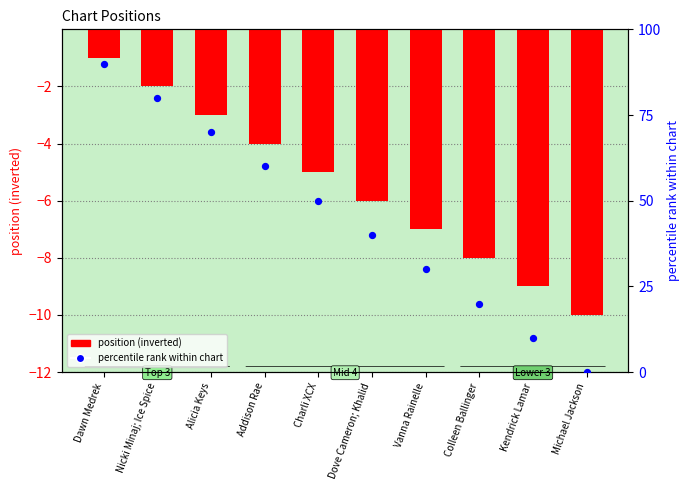

At which category is the sum across all series the highest?

Dawn Medrek